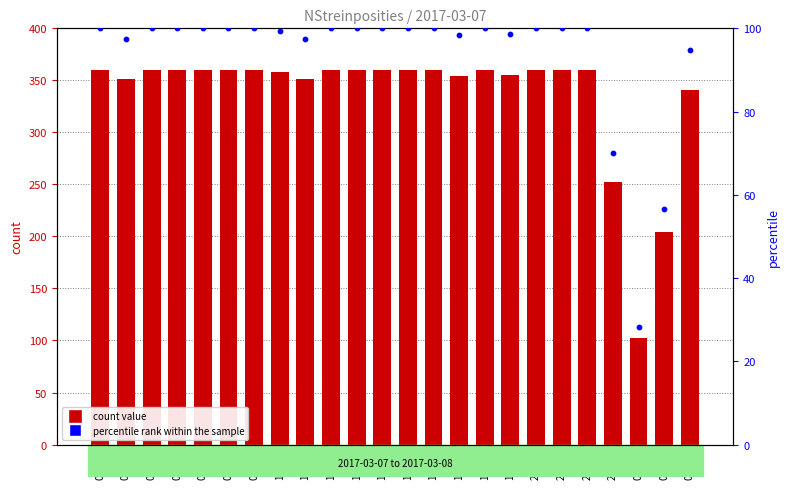

At which category is the sum across all series the highest?

03:00